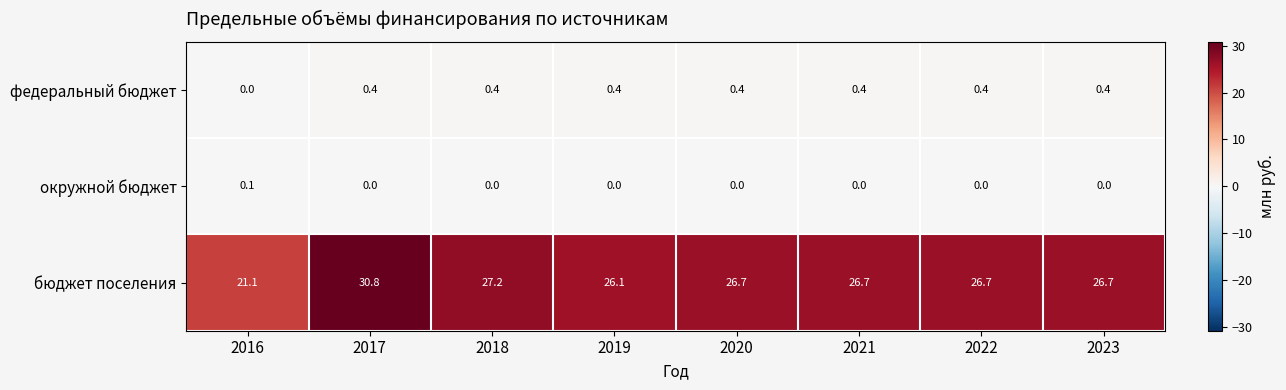

At how many categories does at least one series exceed 27?

2